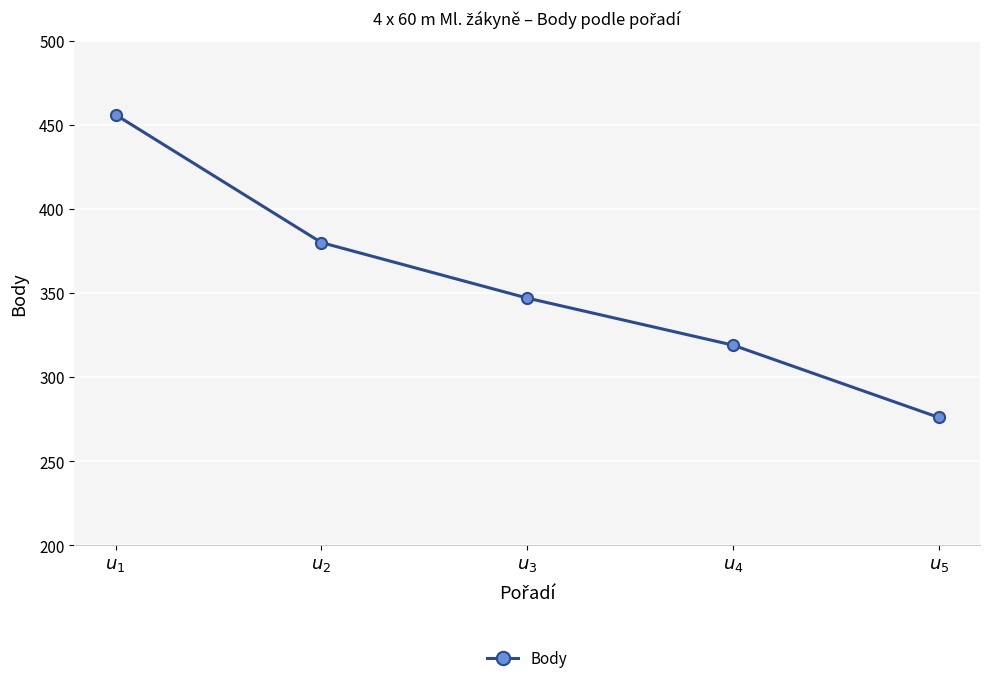

Reading left to right, extract all data points from this chart.

$u_{1}$=456	$u_{2}$=380	$u_{3}$=347	$u_{4}$=319	$u_{5}$=276